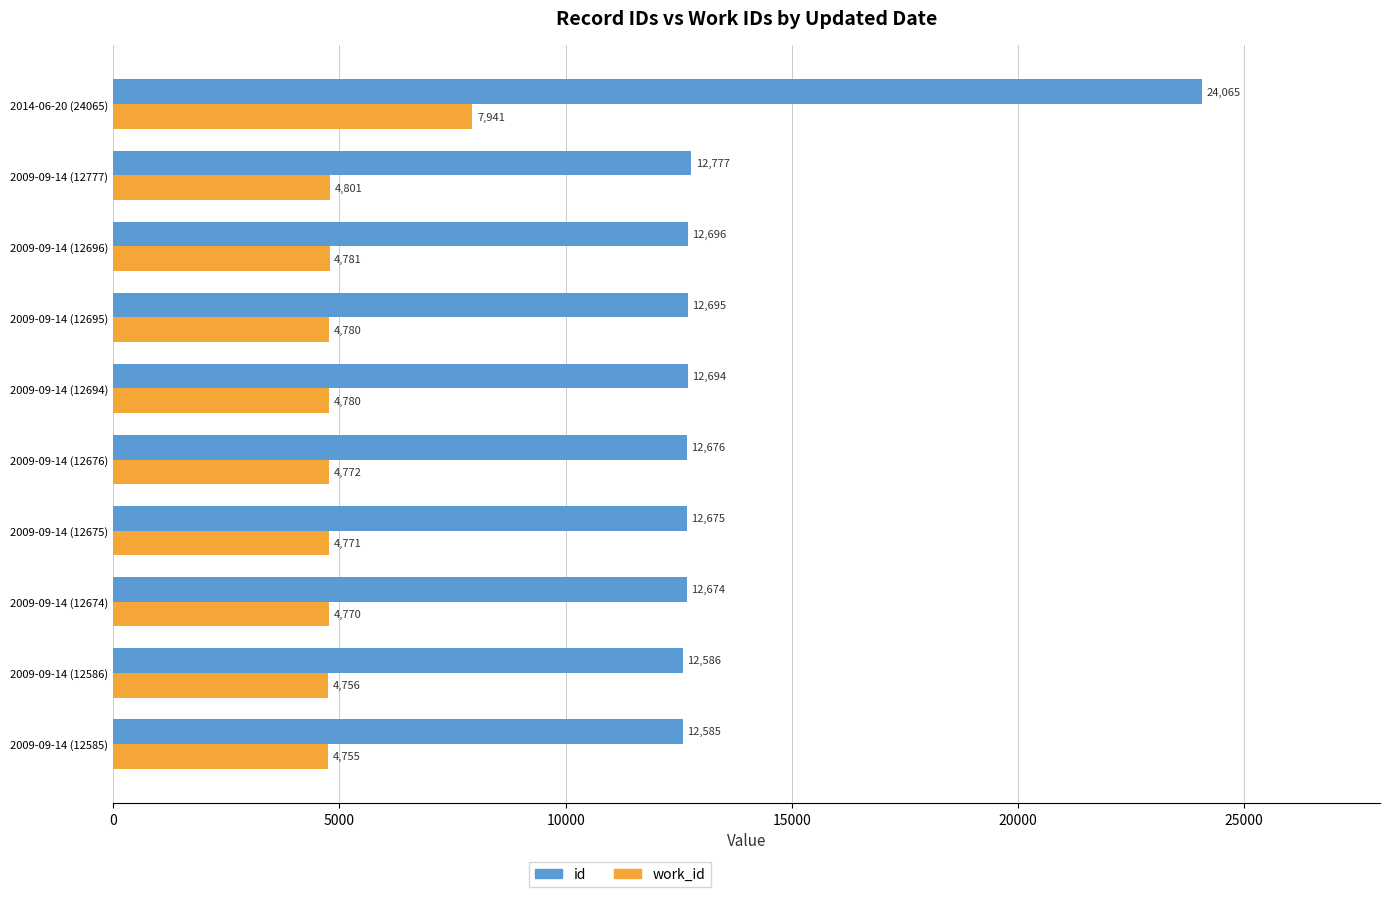

True or false: work_id has a value of 4780 at 2009-09-14 (12695).

True